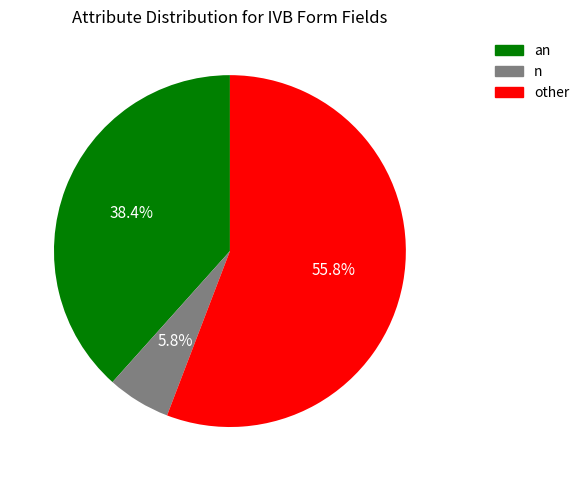

Does any single category account for the majority?

Yes